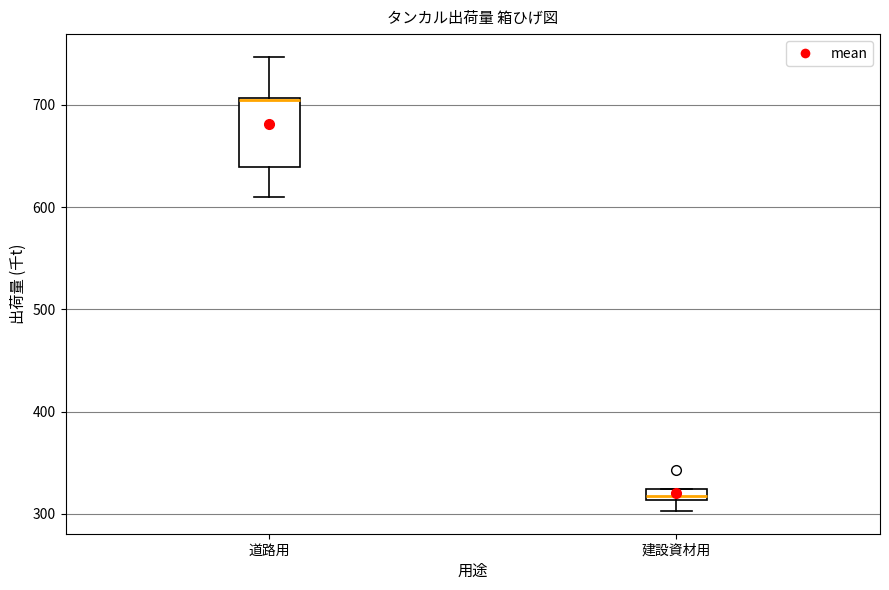

Which box has the highest median line?

道路用